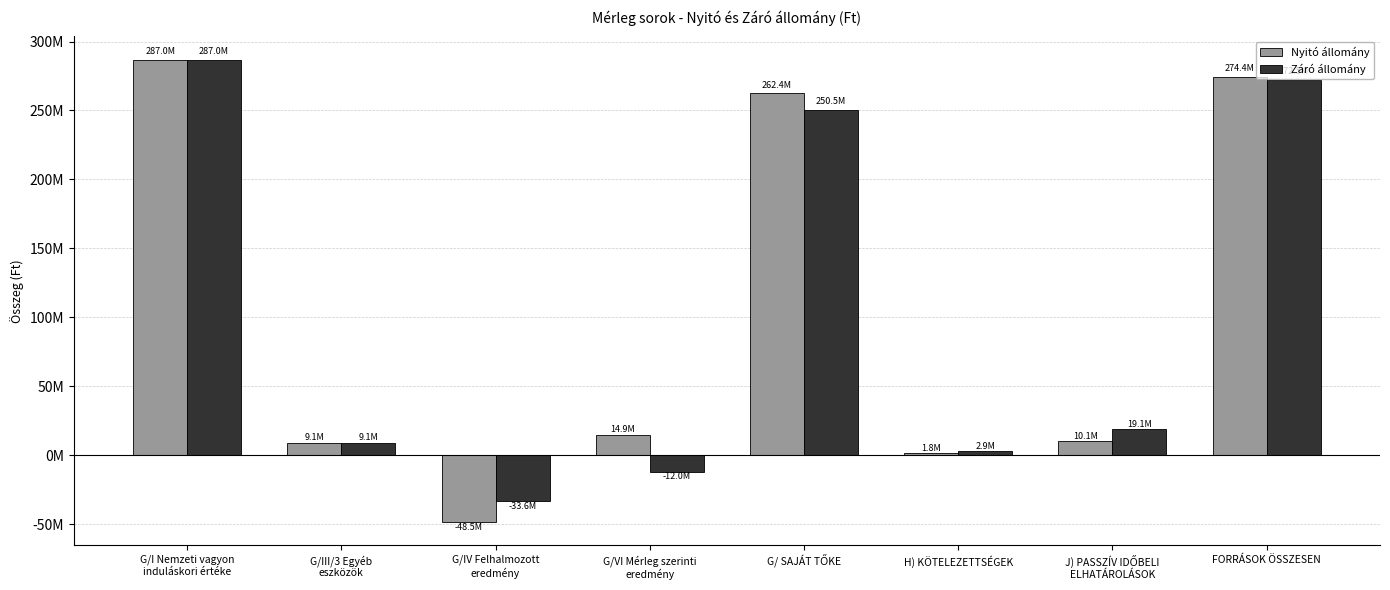

List the series in order of their overall mean, lowest first.

Záró állomány, Nyitó állomány